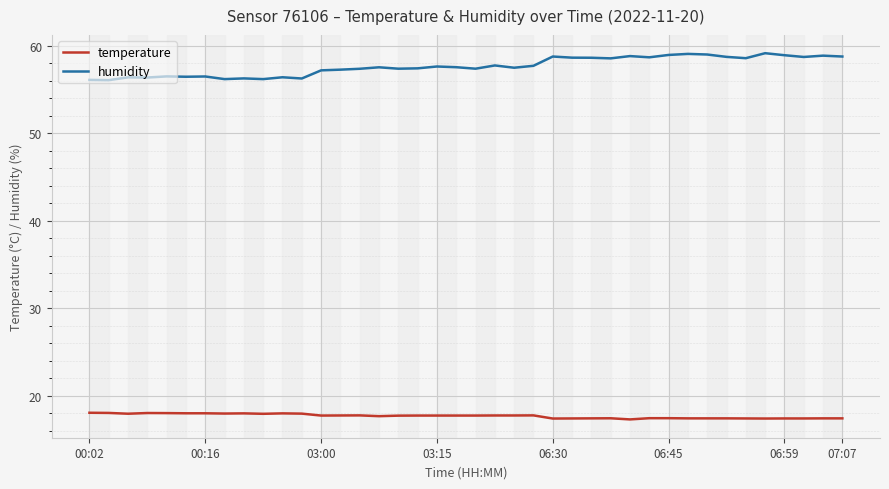

What is the maximum value shown in the chart?

59.1